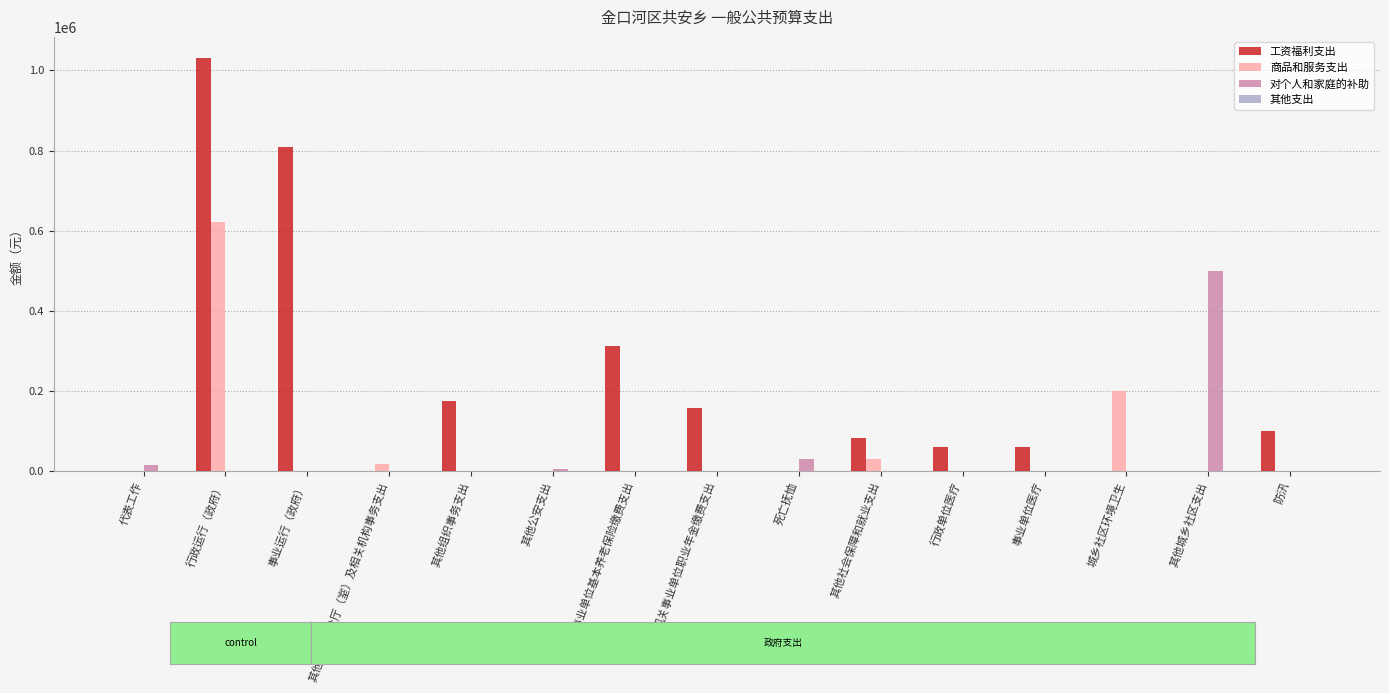

What is the spread (max minus min) of values at 其他社会保障和就业支出?

82588